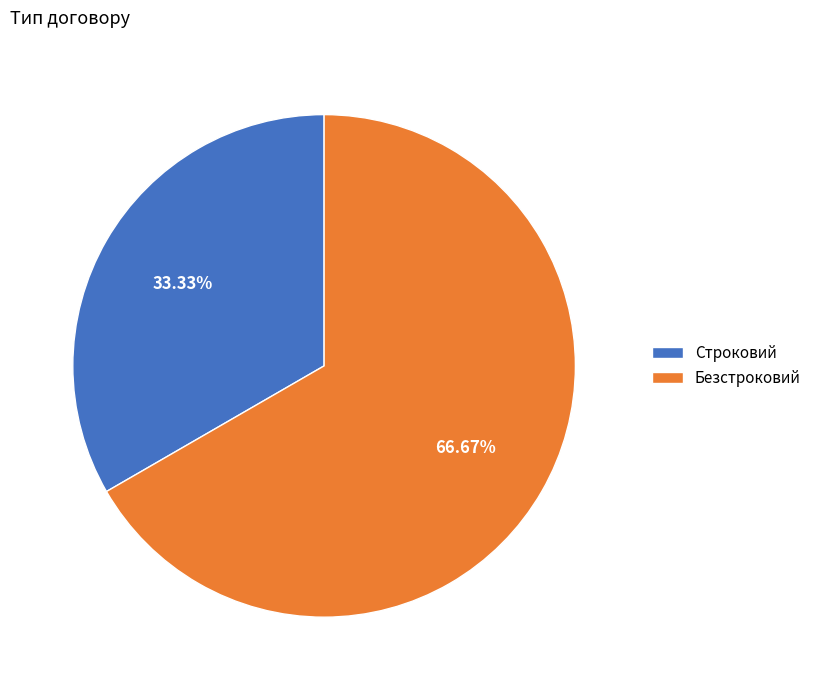

How many segments does this pie chart have?

2